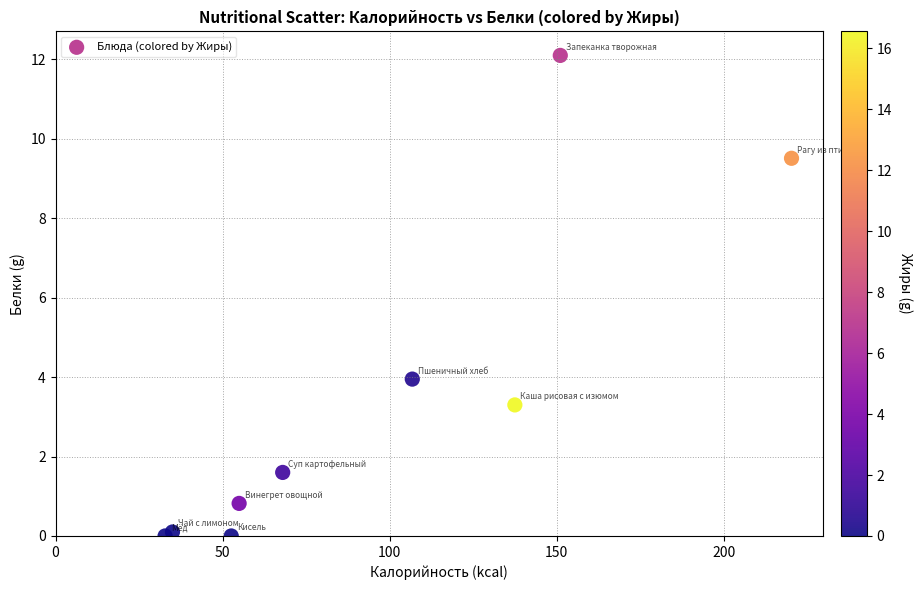

What Y value in the scatter plot is closest to 6?

4.0